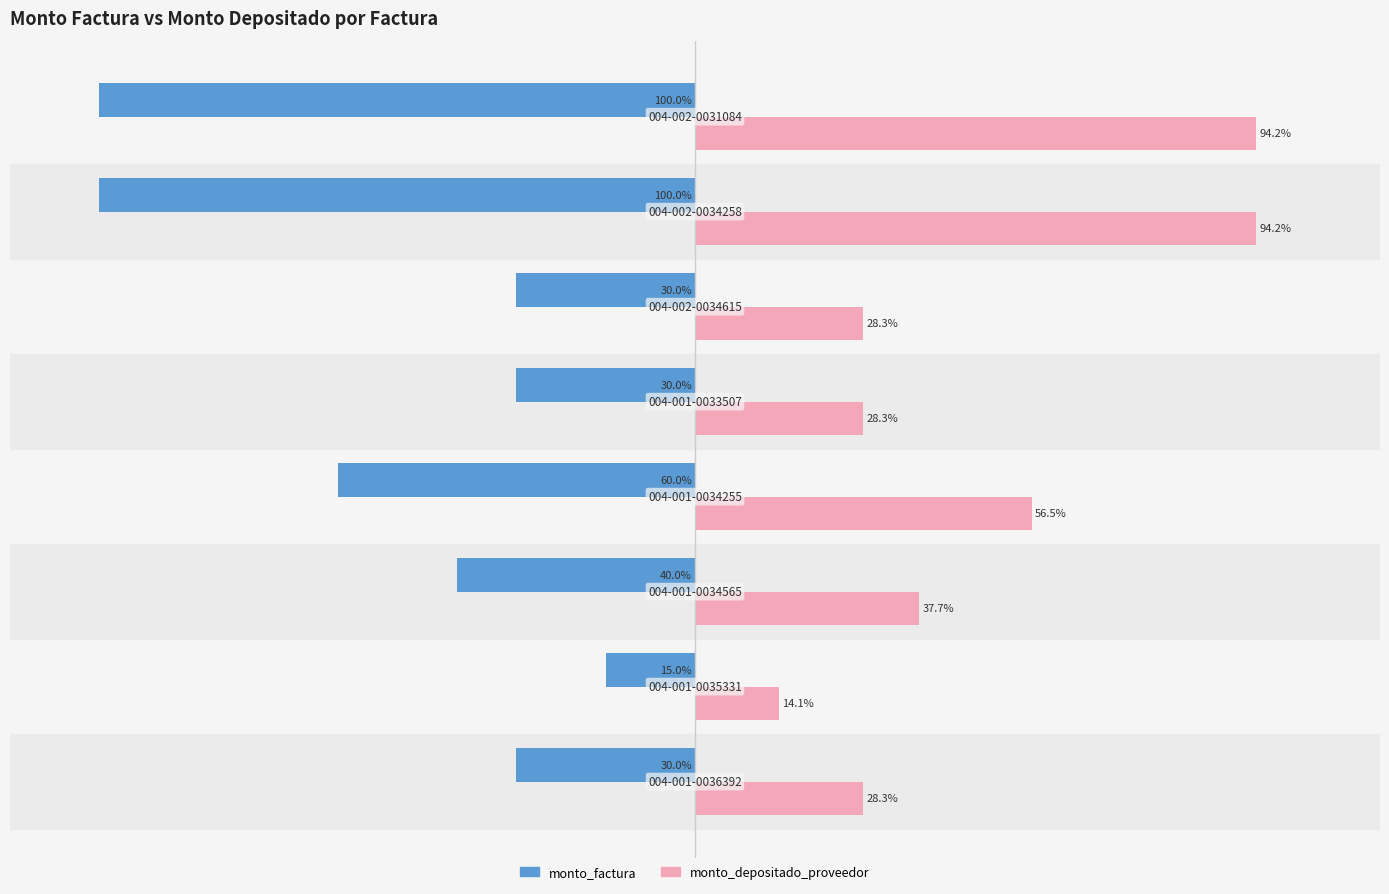

List the series in order of their overall mean, lowest first.

monto_factura, monto_depositado_proveedor